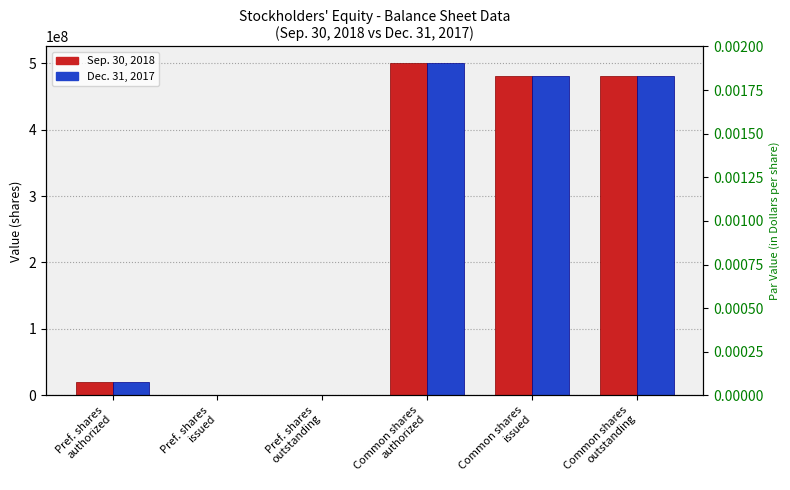

What position from the right is Common shares
outstanding?

1